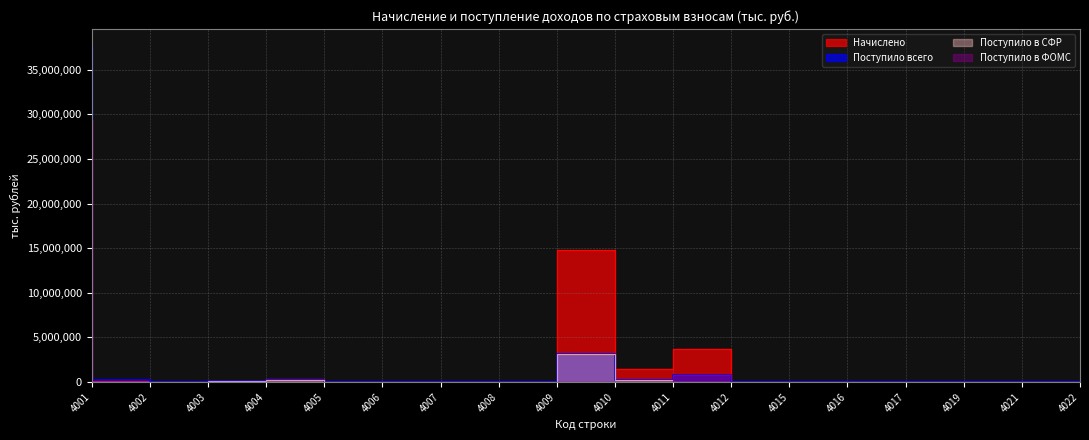

How many interior local valleys does the Поступило в СФР series have?

3